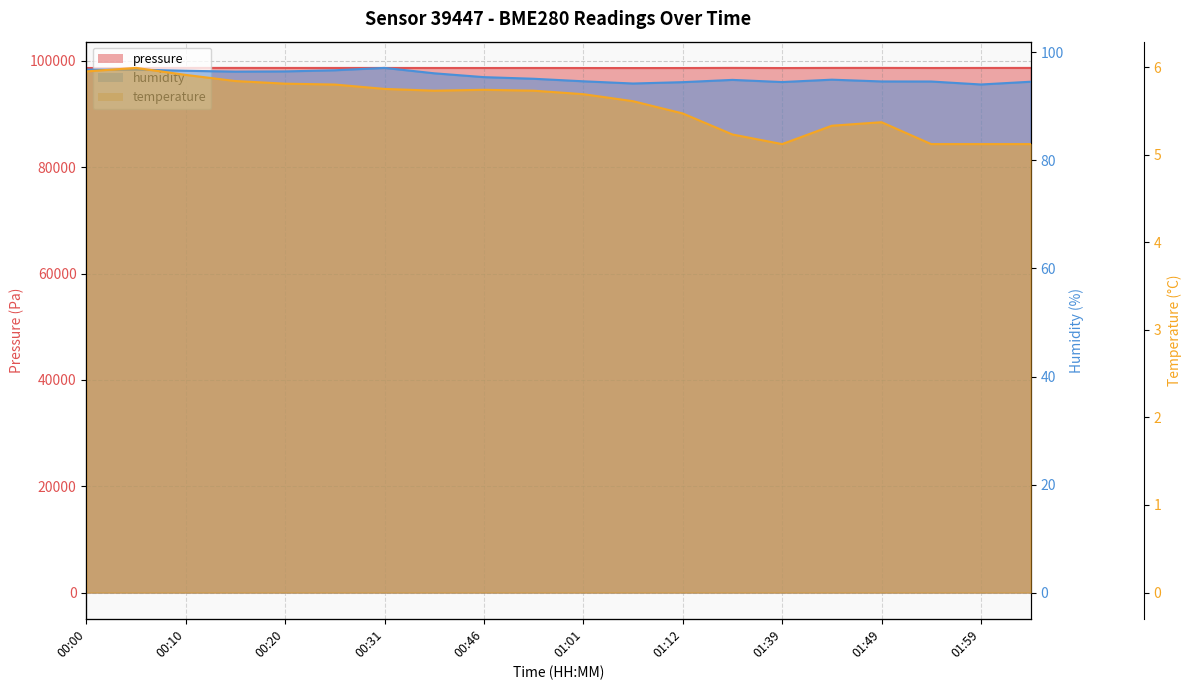

Between 01:39 and 01:59, which is larger?

01:59